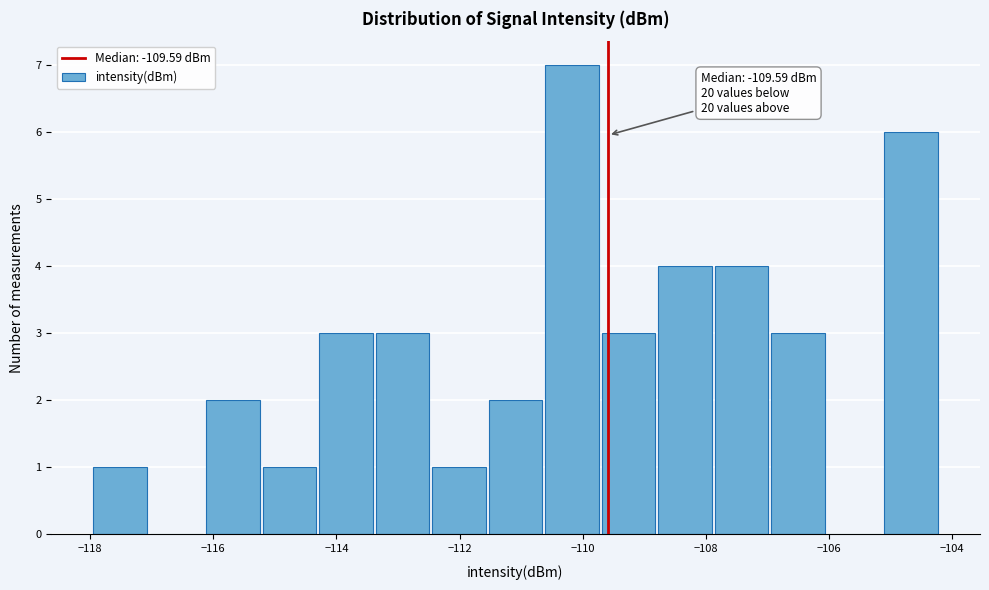

Over which range of the x-axis is the bar tallest?

-110.6 to -109.8